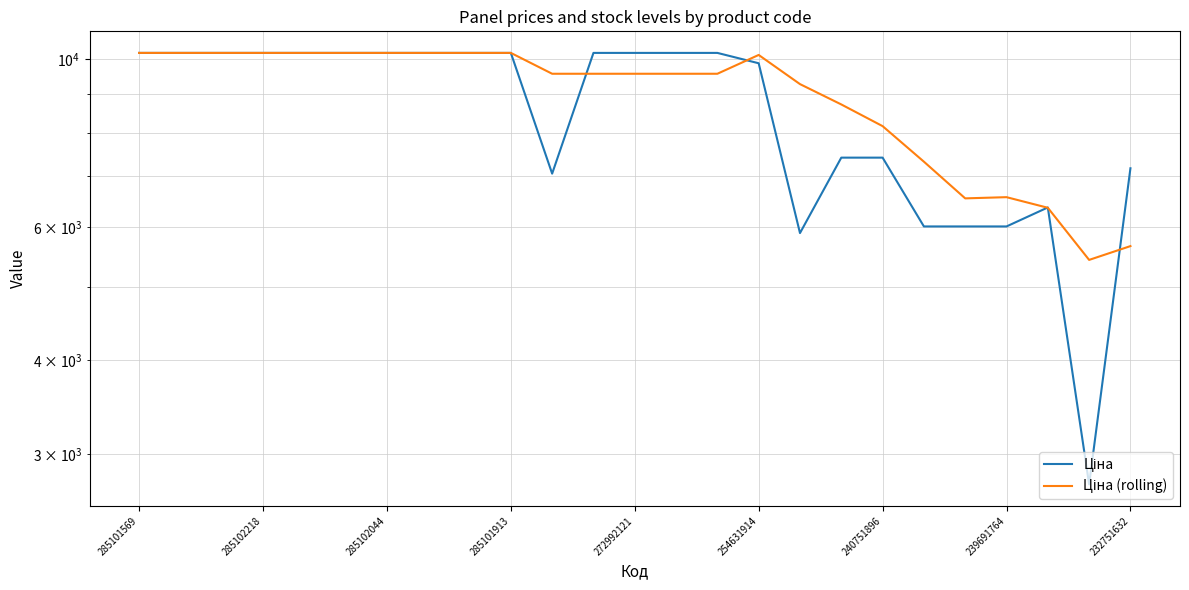

How many times do Ціна (rolling) and Ціна cross each other?

5